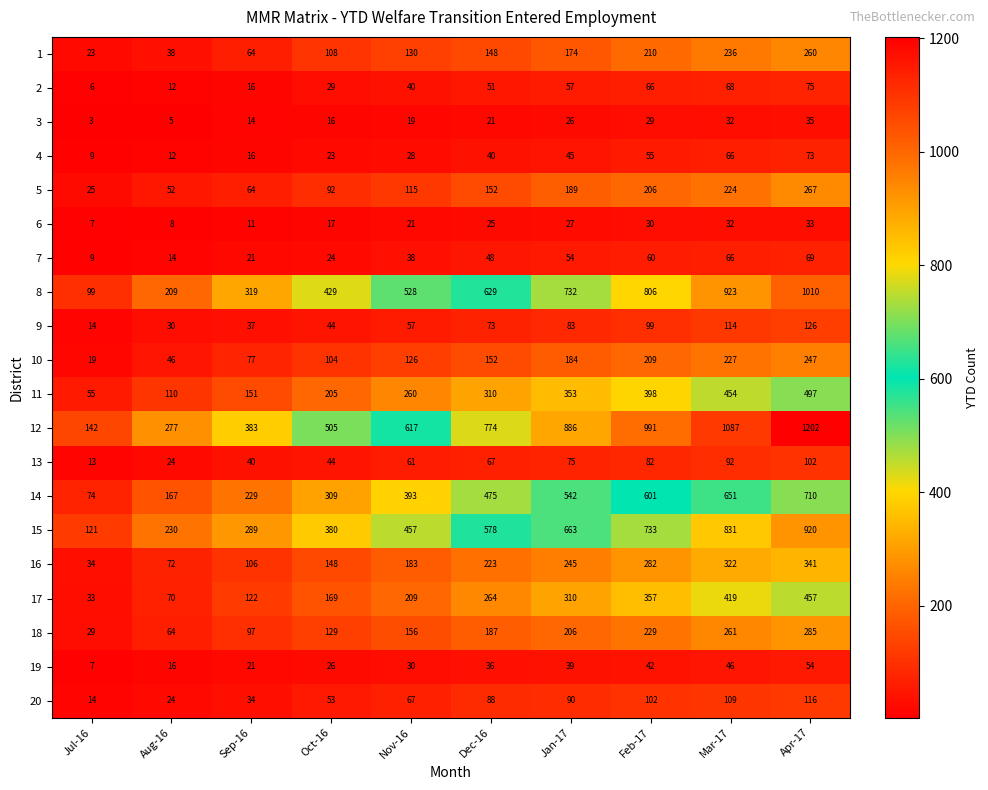

What is the average value of the 8 series?

568